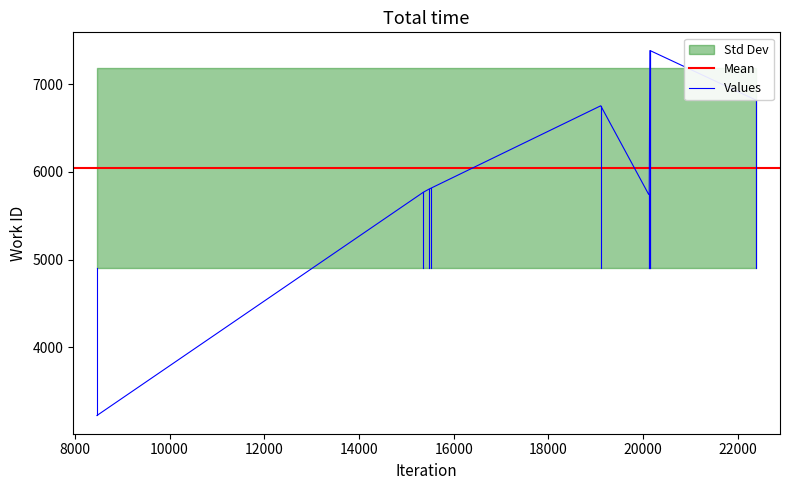

List the labels in order of value, smallest first.

8468, 20114, 20126, 15356, 15469, 15515, 19103, 22387, 20141, 20145